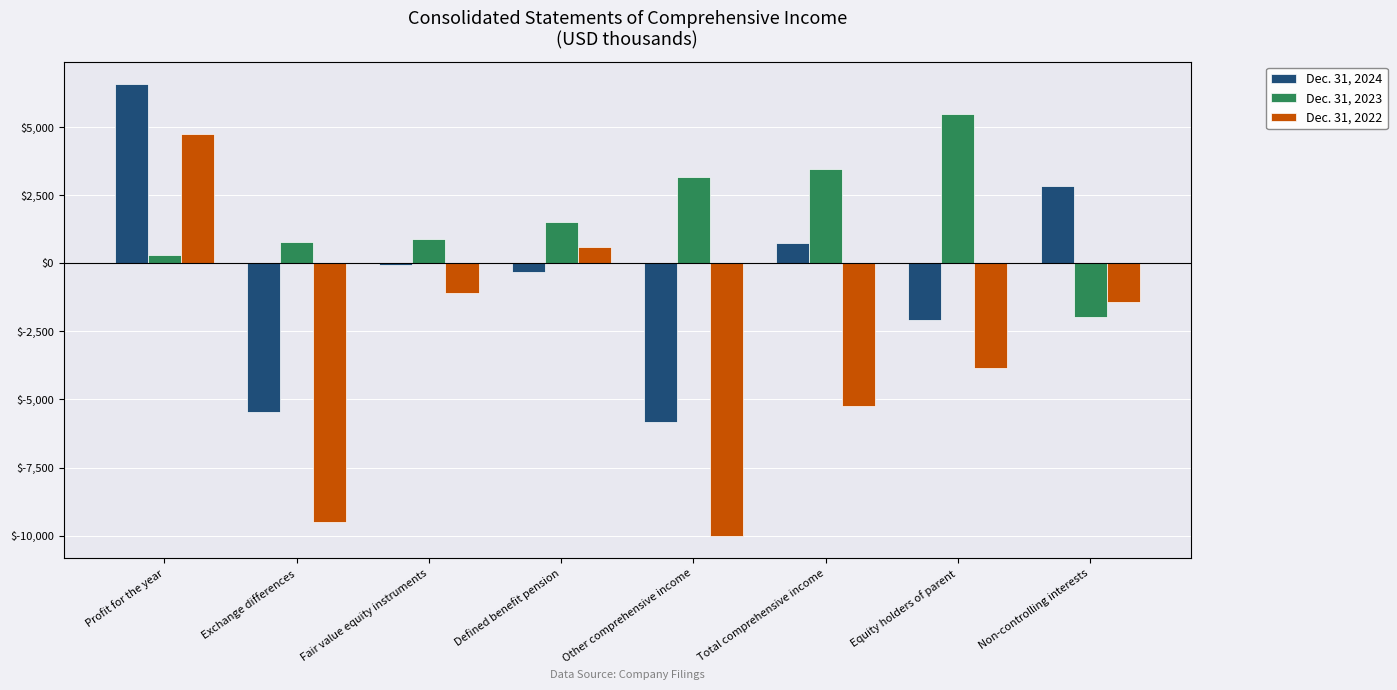

What is the sum of all Dec. 31, 2022 values?

-25741